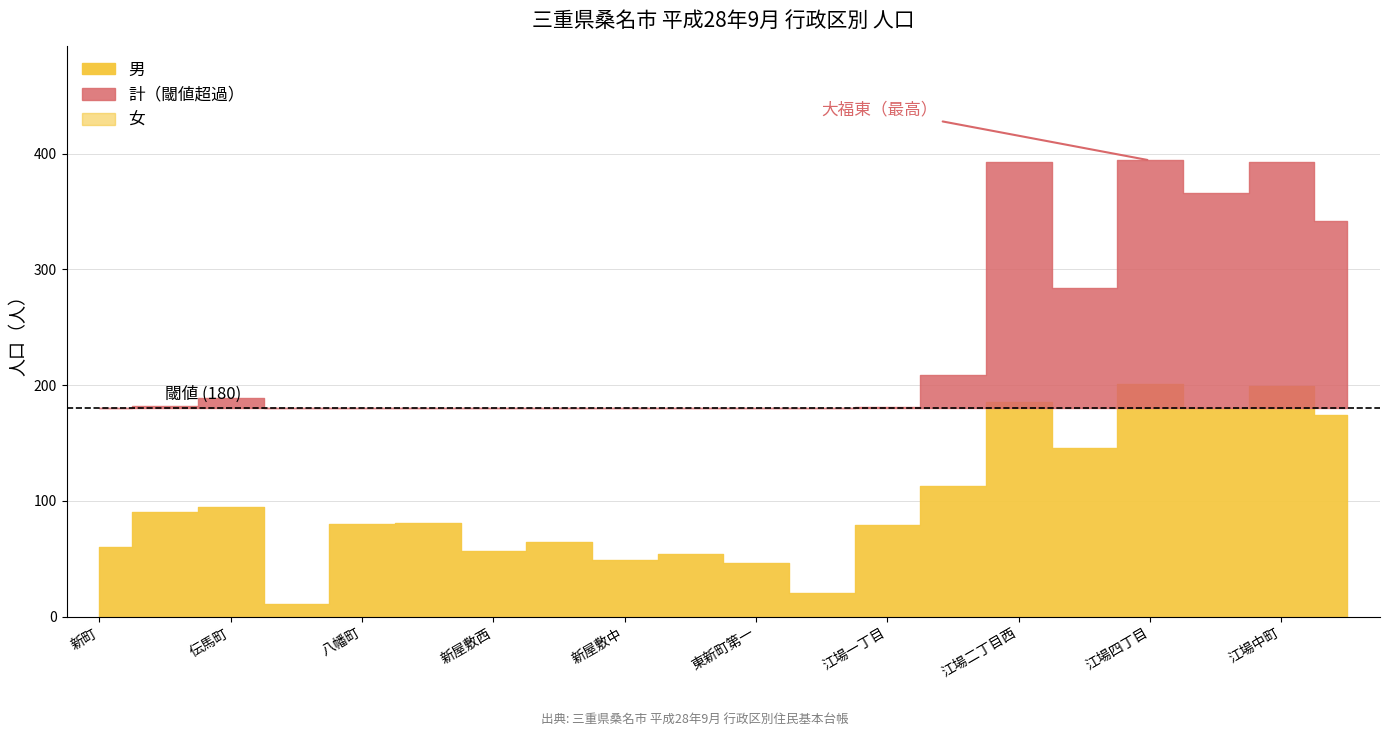

Read the 男 value at 江場一丁目, to the nearest 10.

80